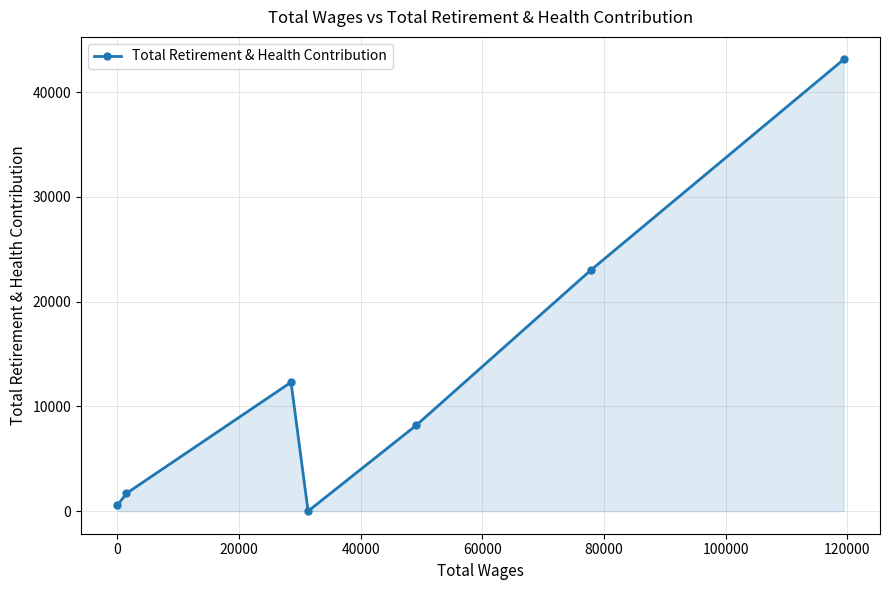

Reading left to right, list all the values displayed in this chart.

549	1697	12304	0	8185	22993	43119